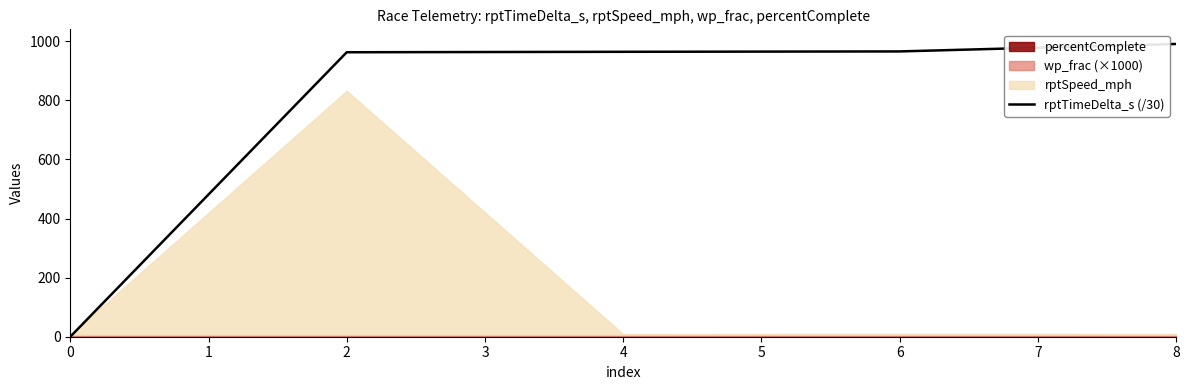

How many lines are shown in the chart?

1